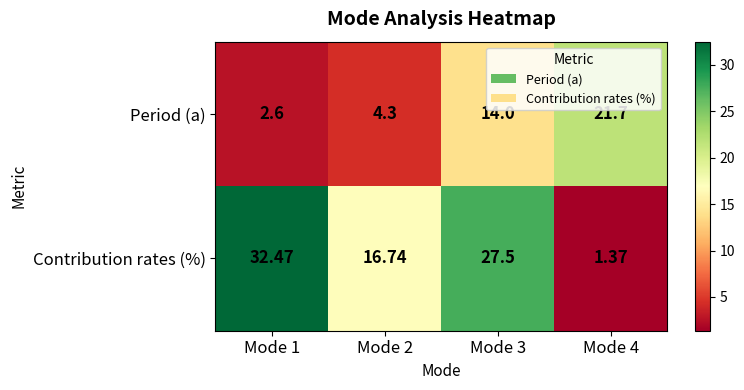

Rank the series by their maximum value, from lowest to highest.

Period (a), Contribution rates (%)